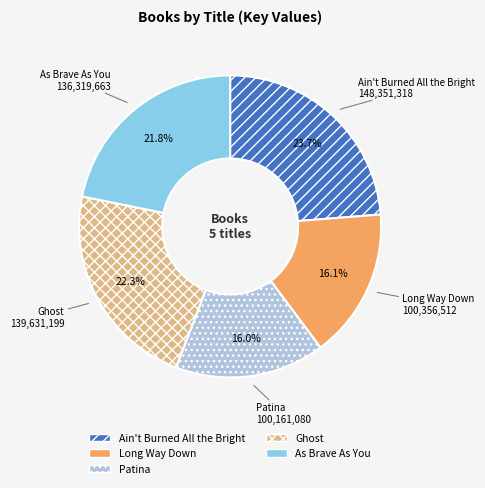

Which slice is the largest?

Ain't Burned All the Bright